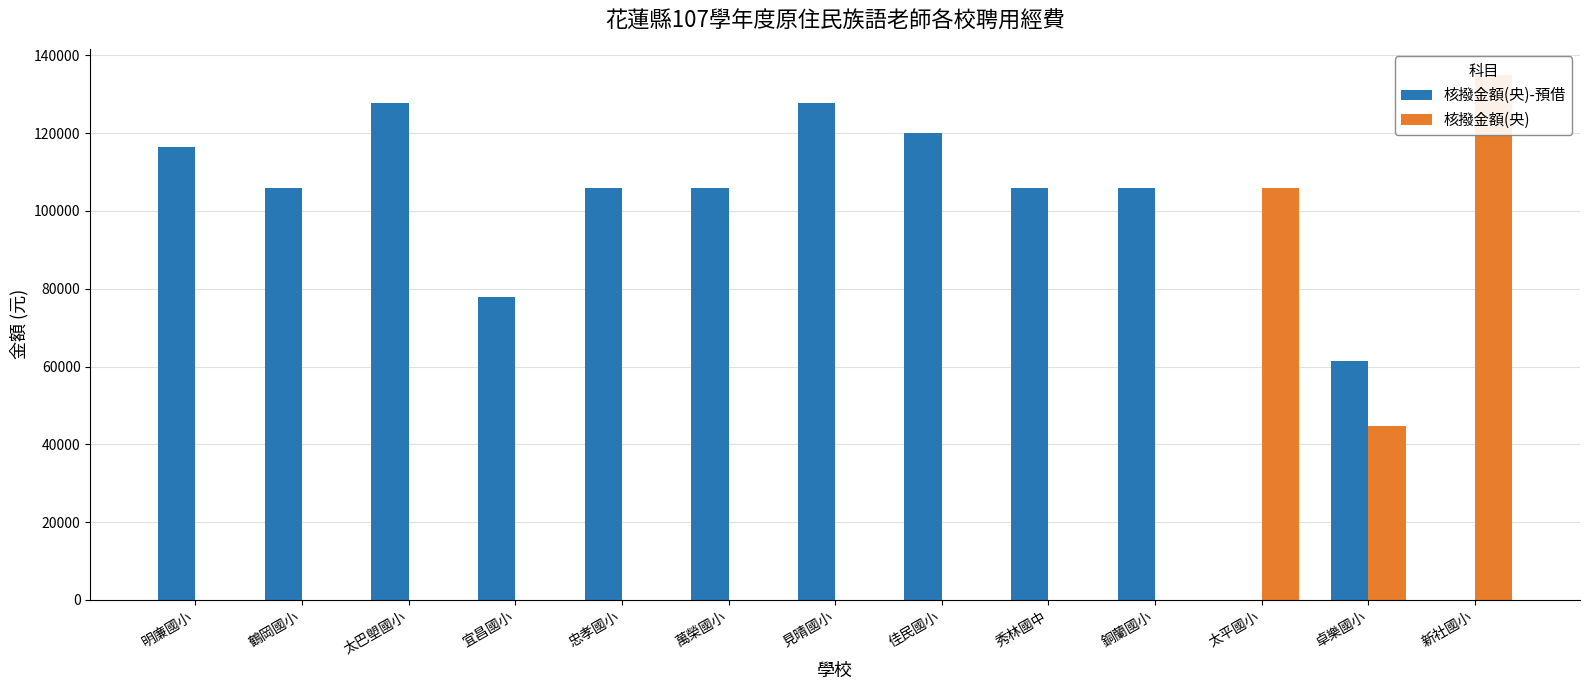

Is it true that 核撥金額(央) equals 86524 at 見晴國小?

False